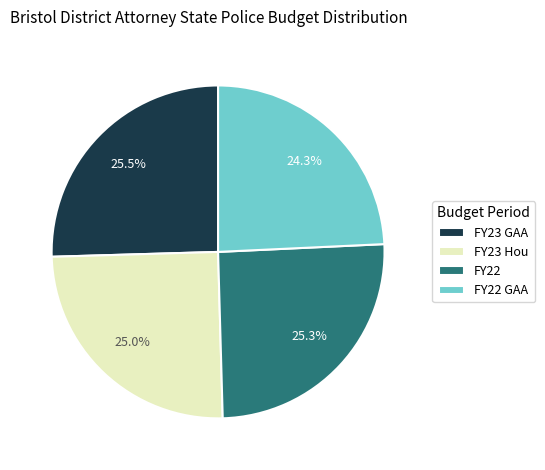

To the nearest percent, what portion does FY22 represent?

25%